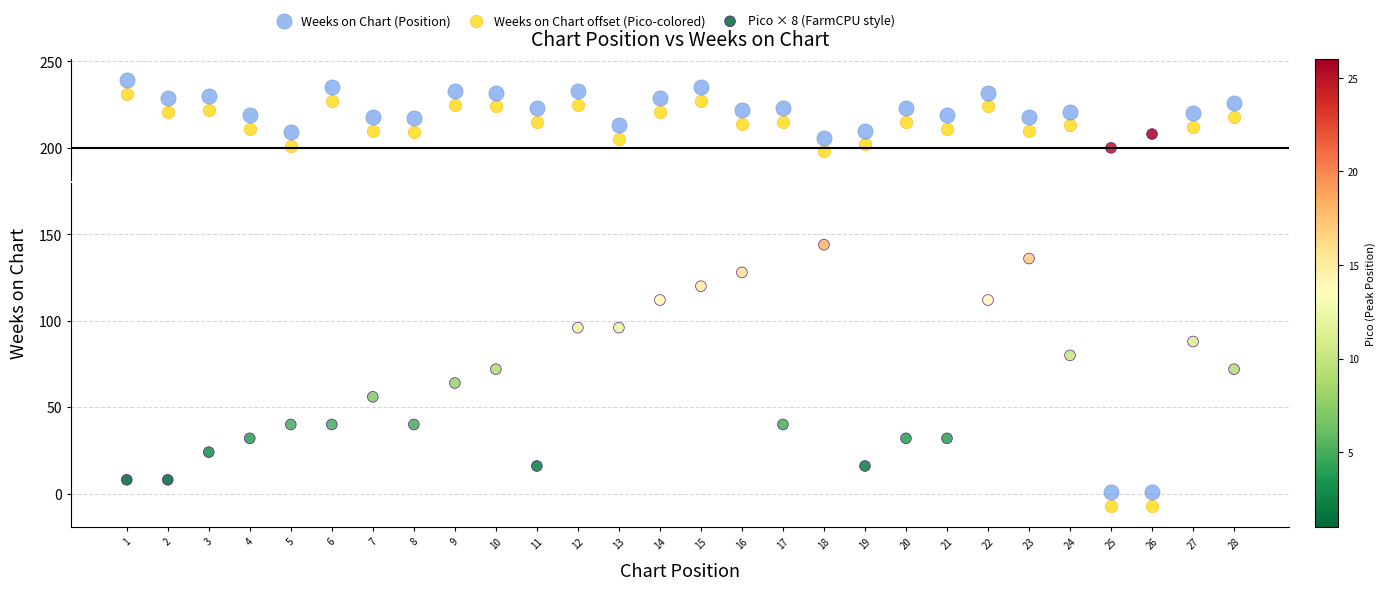

What is the X range (max minus min) for the scatter plot?

27